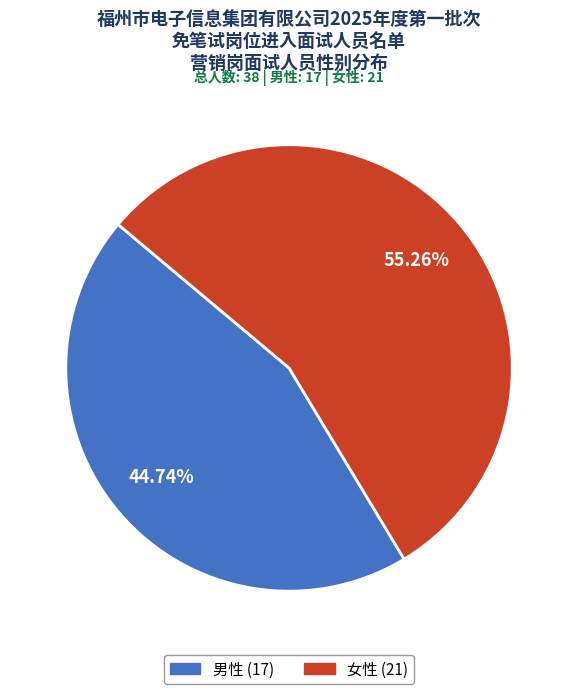

Count the number of slices in the pie.

2